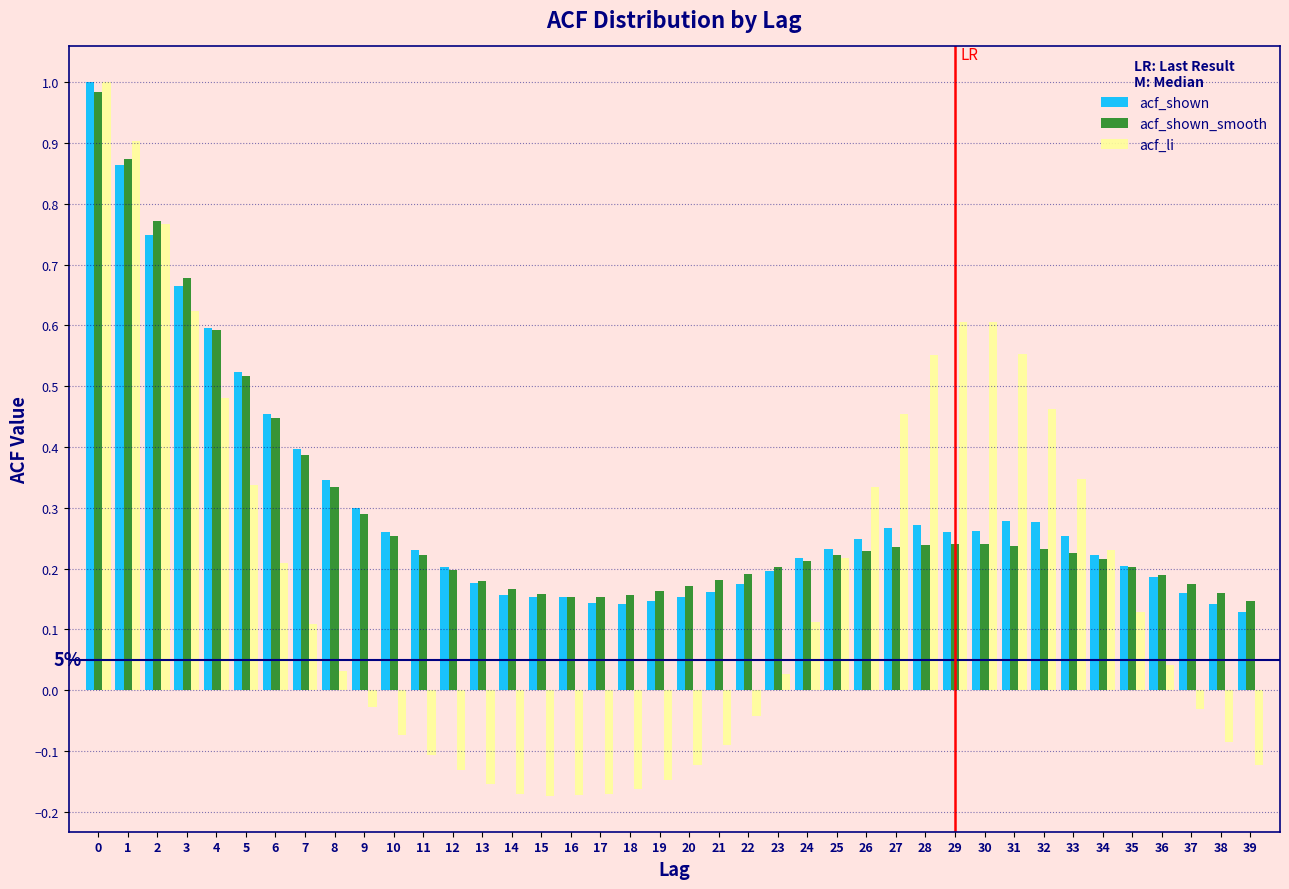

True or false: acf_shown_smooth has a value of 0.6 at 0.

False